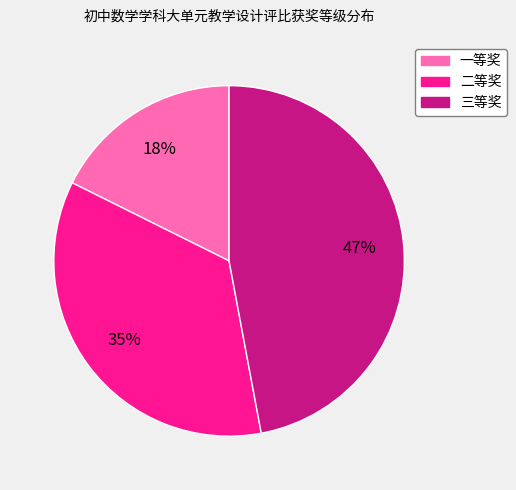

To the nearest percent, what is the average slice percentage?

33%